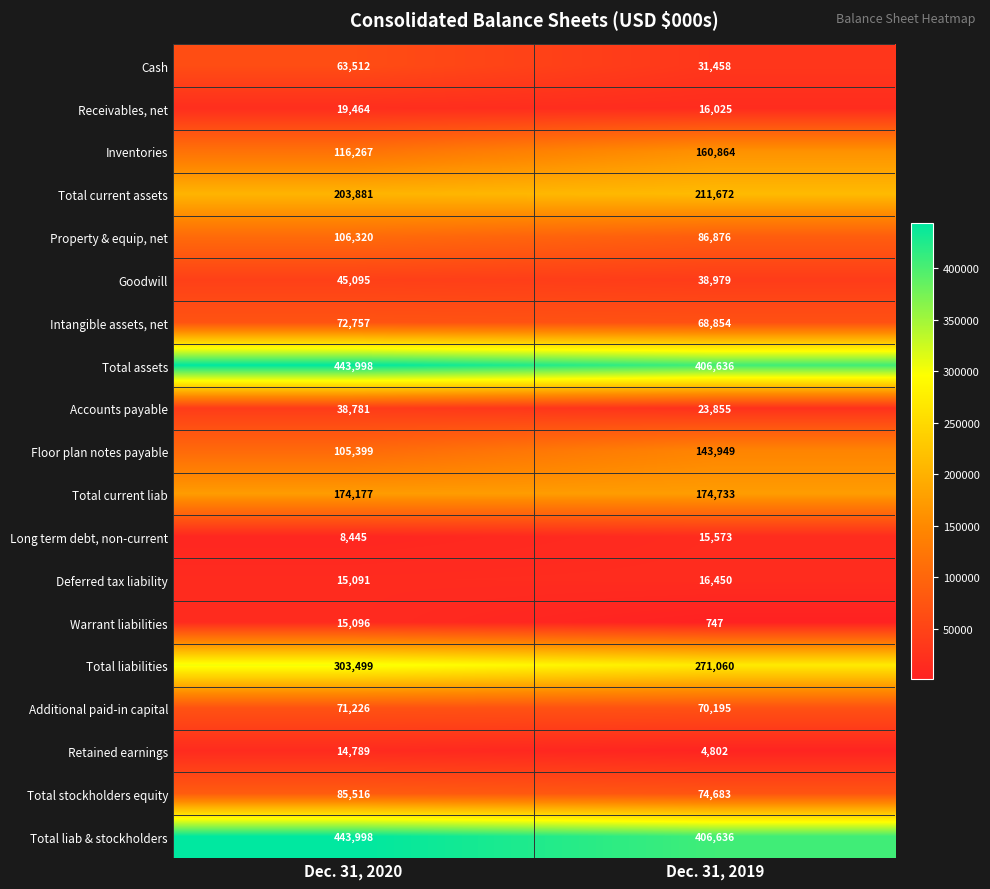

At which label is Retained earnings closest to 9795?

Dec. 31, 2019